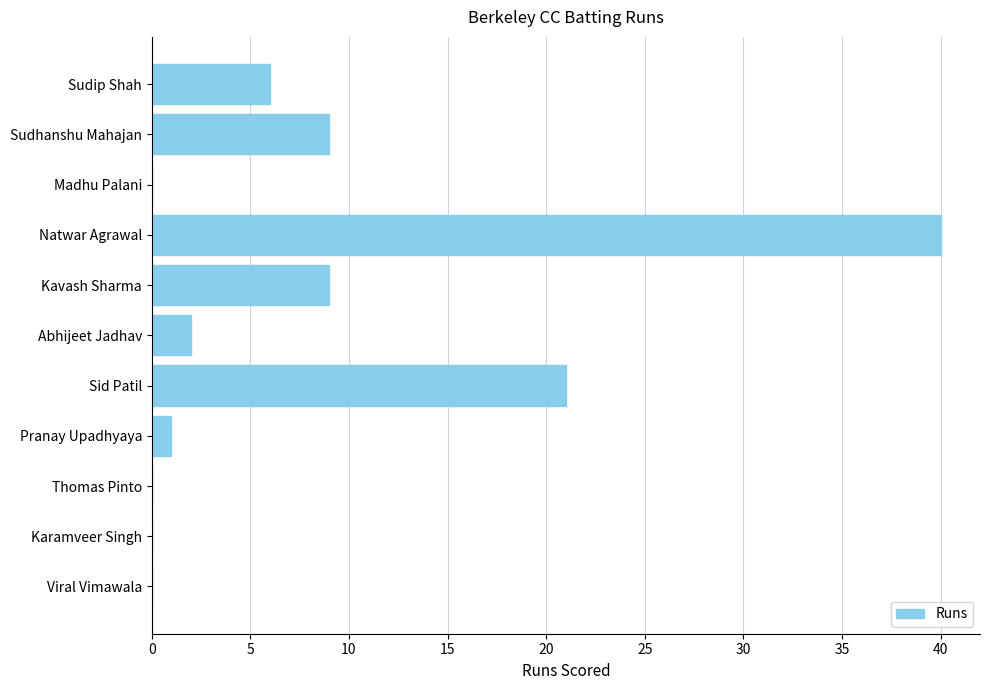

Reading bottom to top, what are all the values shown in this chart?

Viral Vimawala=0	Karamveer Singh=0	Thomas Pinto=0	Pranay Upadhyaya=1	Sid Patil=21	Abhijeet Jadhav=2	Kavash Sharma=9	Natwar Agrawal=40	Madhu Palani=0	Sudhanshu Mahajan=9	Sudip Shah=6